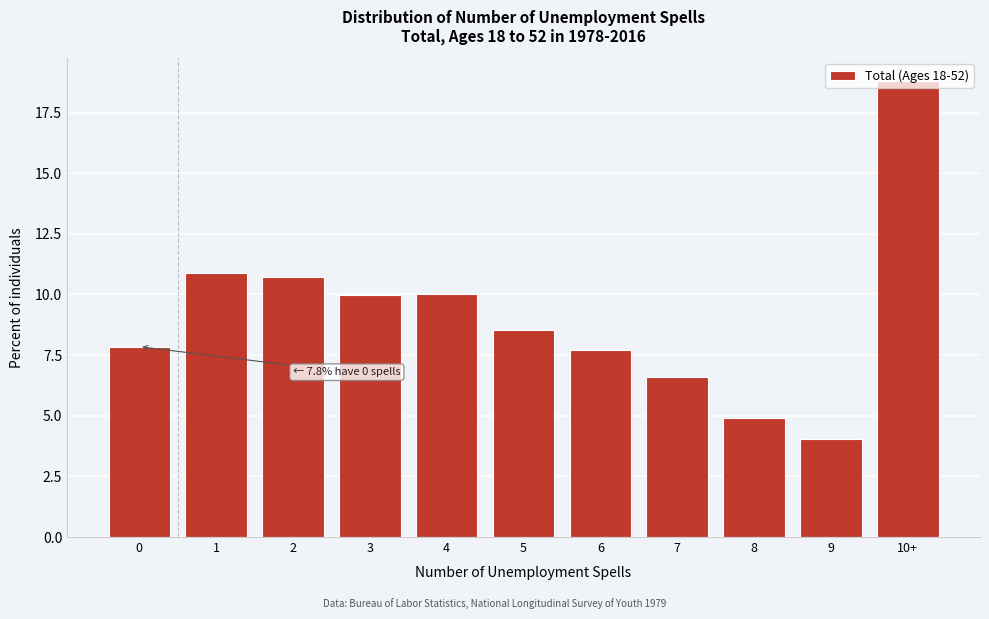

At which category does the chart reach its minimum across all series?

9